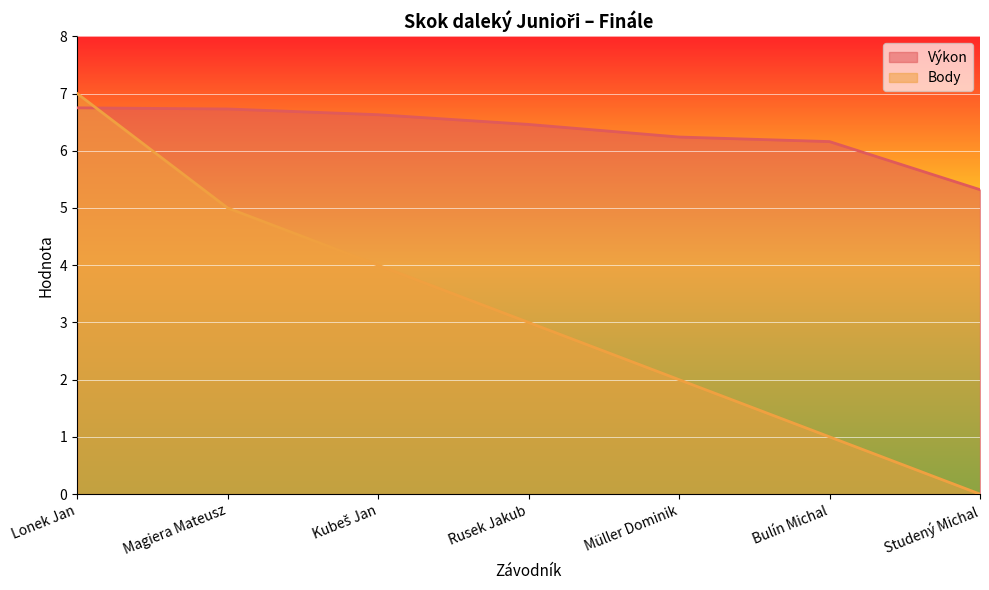

At how many categories does at least one series exceed 0?

7